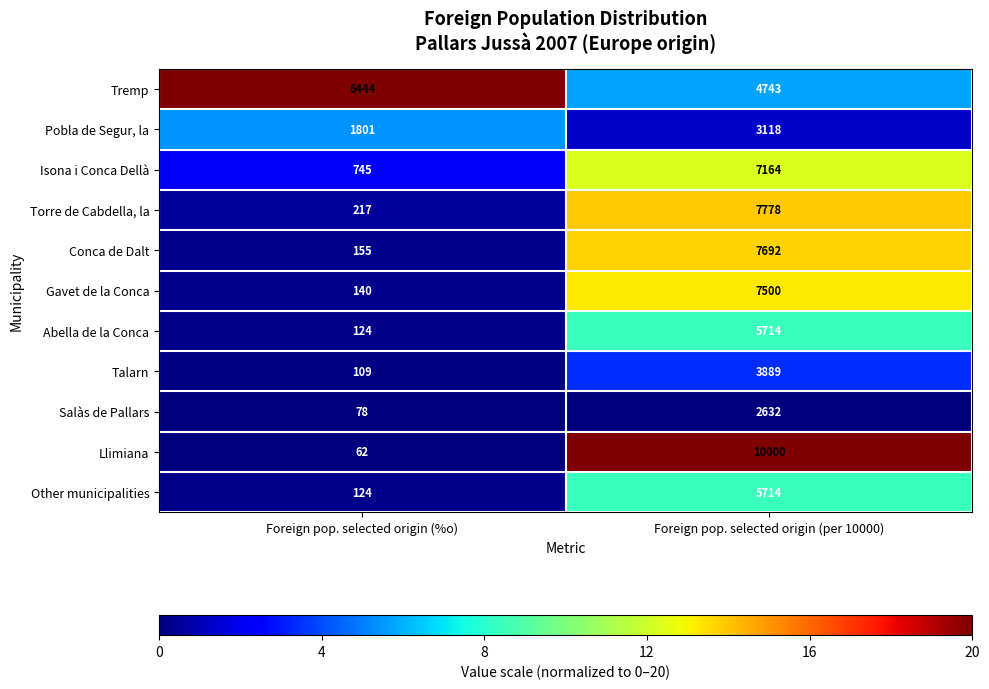

Reading left to right, extract all data points from this chart.

Tremp: 6444	4743
Pobla de Segur, la: 1801	3118
Isona i Conca Dellà: 745	7164
Torre de Cabdella, la: 217	7778
Conca de Dalt: 155	7692
Gavet de la Conca: 140	7500
Abella de la Conca: 124	5714
Talarn: 109	3889
Salàs de Pallars: 78	2632
Llimiana: 62	10000
Other municipalities: 124	5714